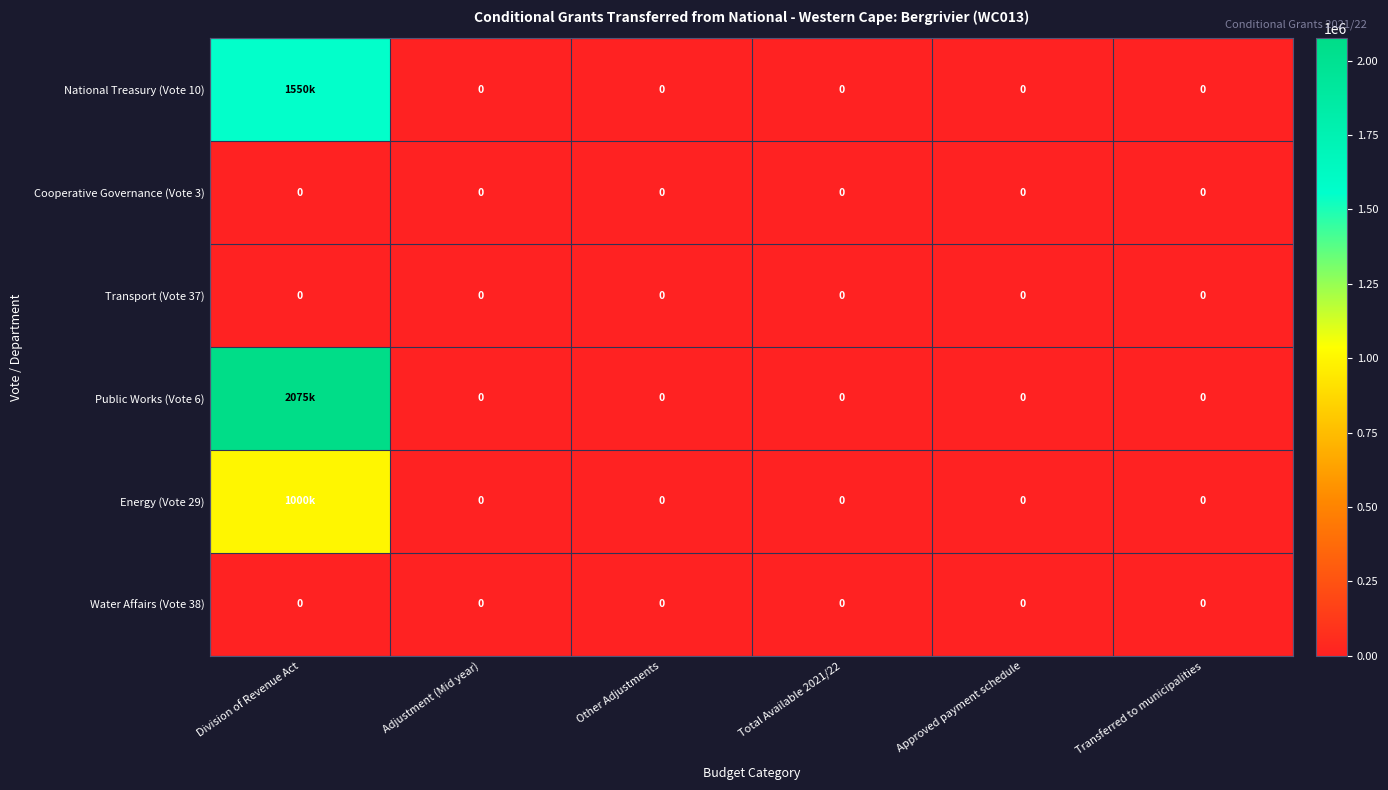

At which category is the sum across all series the highest?

Division of Revenue Act